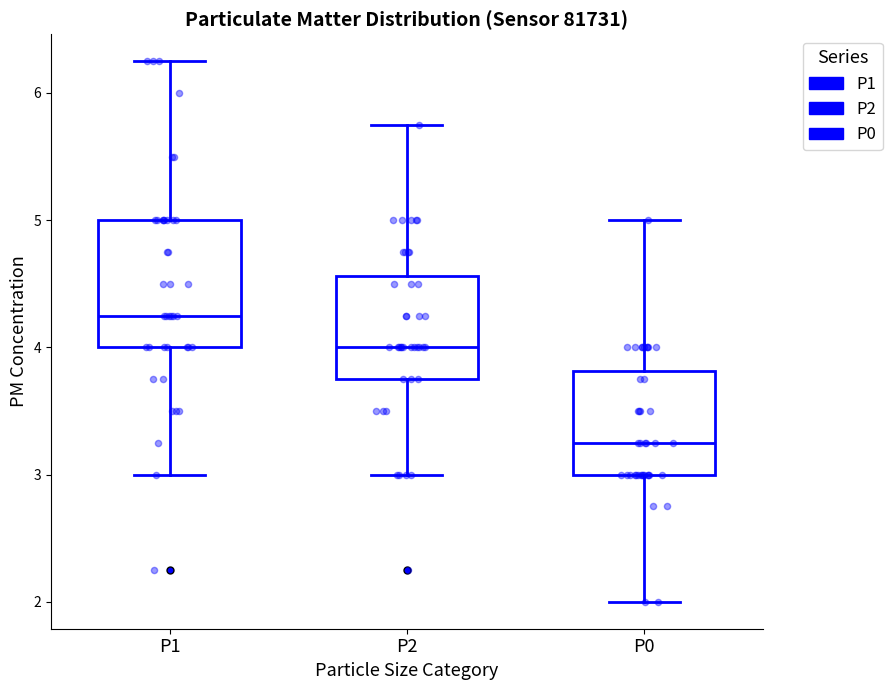

Which box is the tallest, from its lower edge to its upper edge?

P1